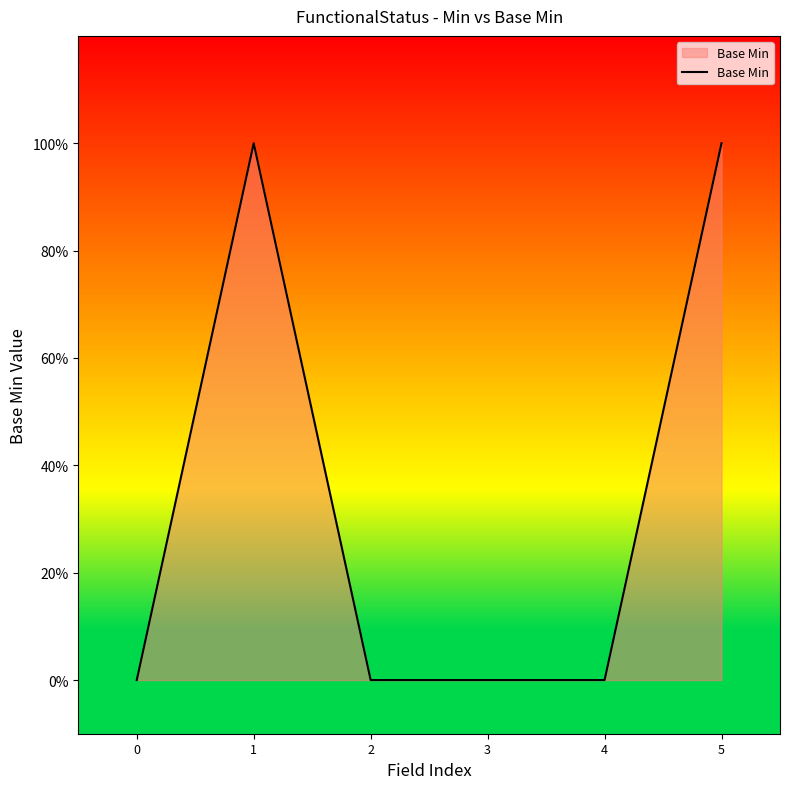

Does the chart have visible grid lines?

No